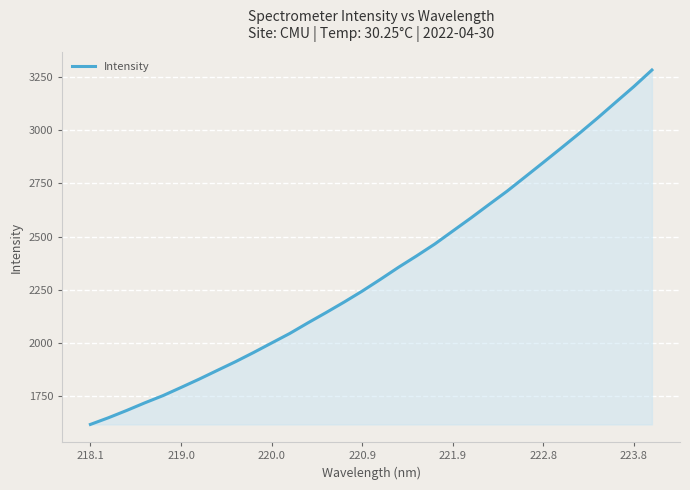

What is the maximum value shown in the chart?

3281.8